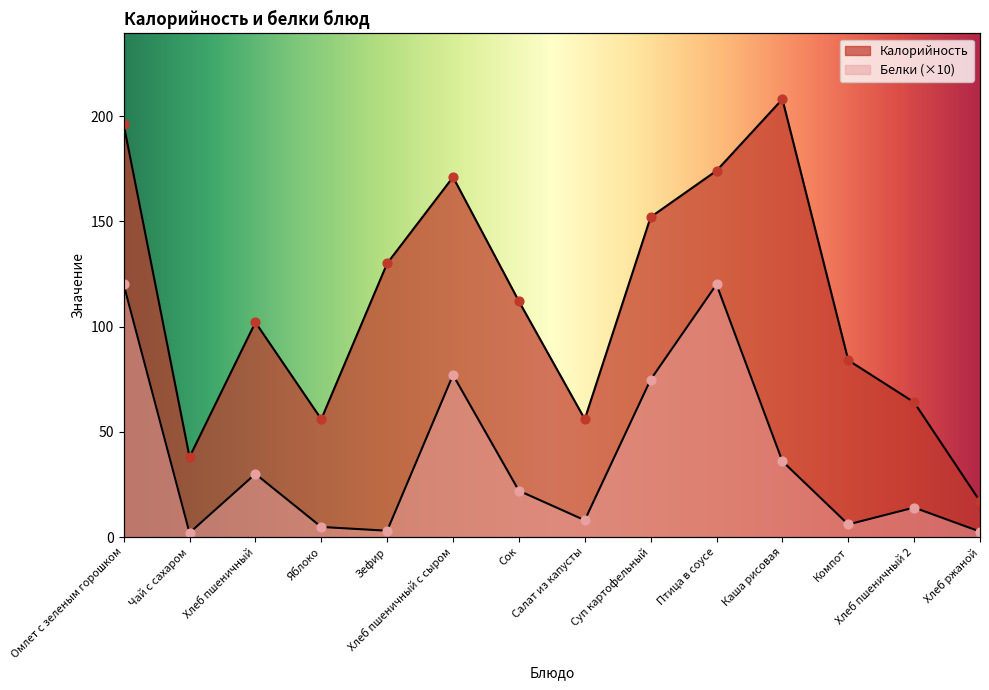

Which series has the largest total across all categories?

Калорийность